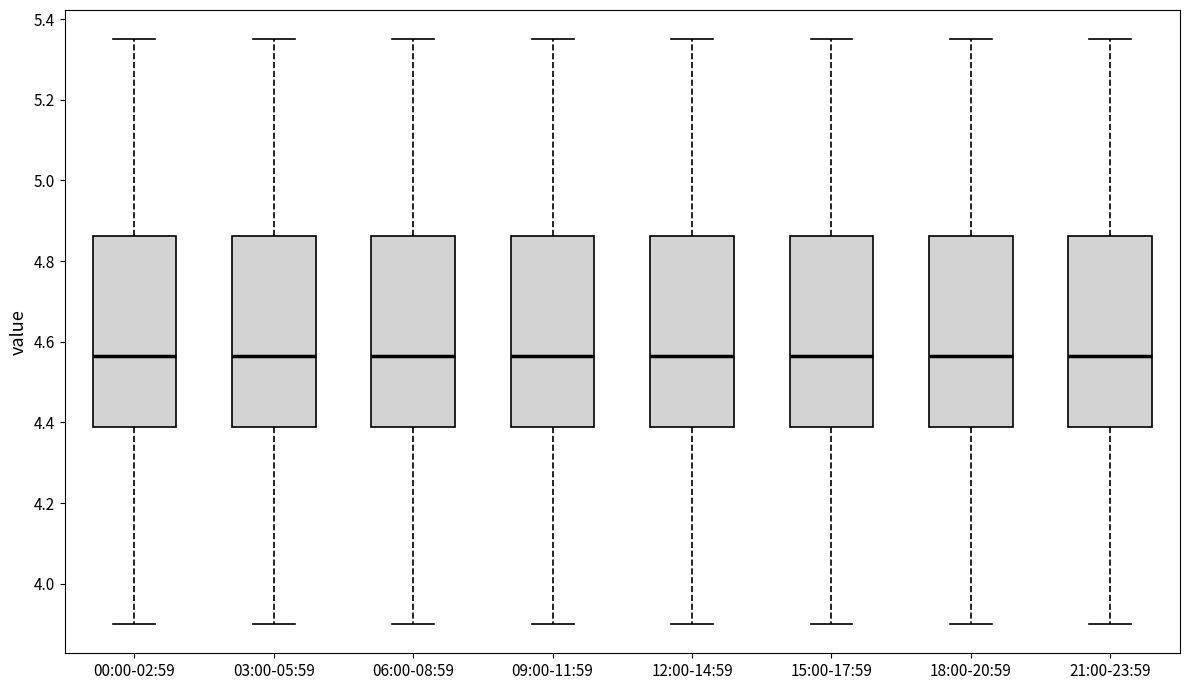

Where does the median line of the box for 15:00-17:59 sit on the y-axis? The values are not printed on the chart, so give them approximately, as read against the axis.

4.56